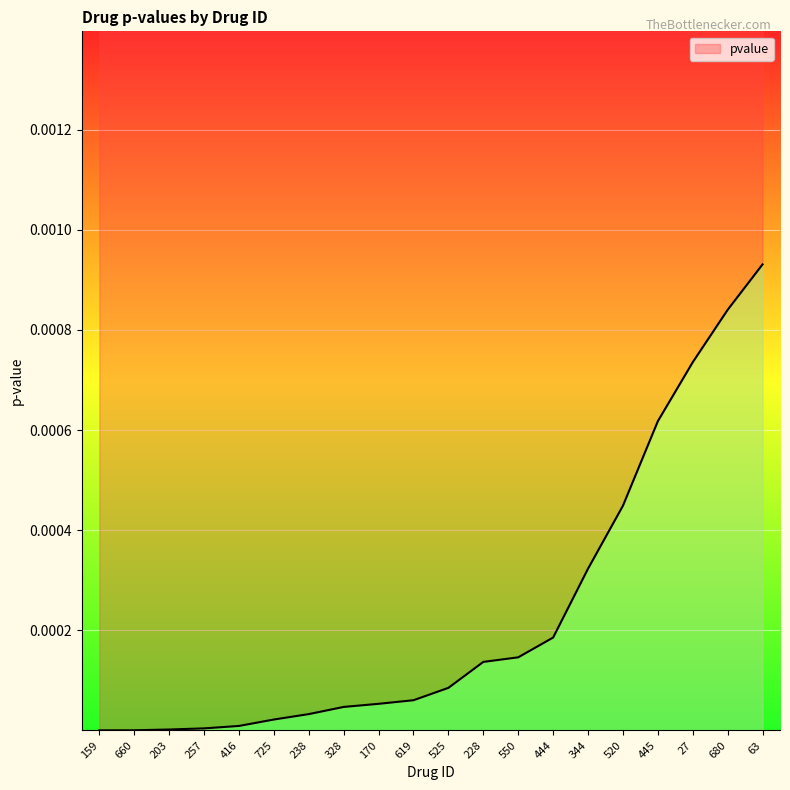

Does the chart display data point markers on the line(s)?

No